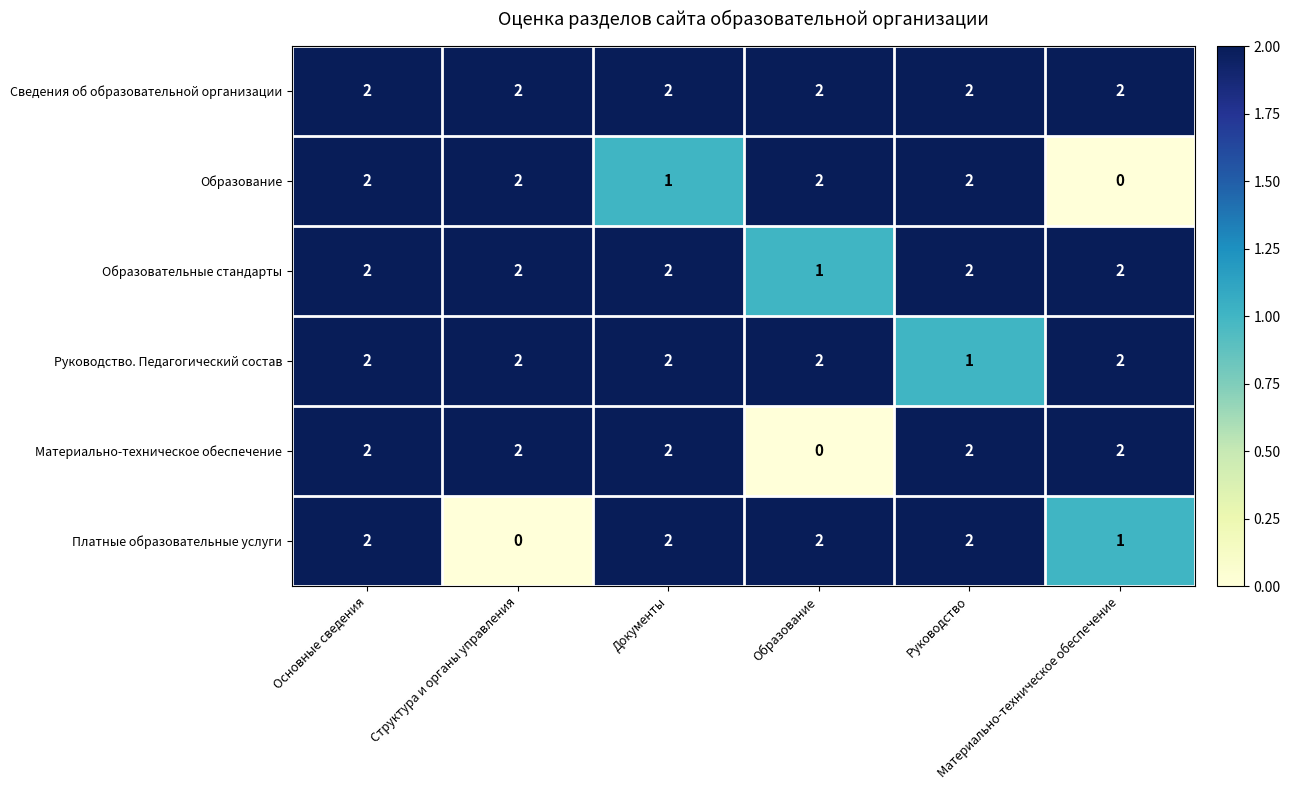

Which series has the largest total across all categories?

Сведения об образовательной организации